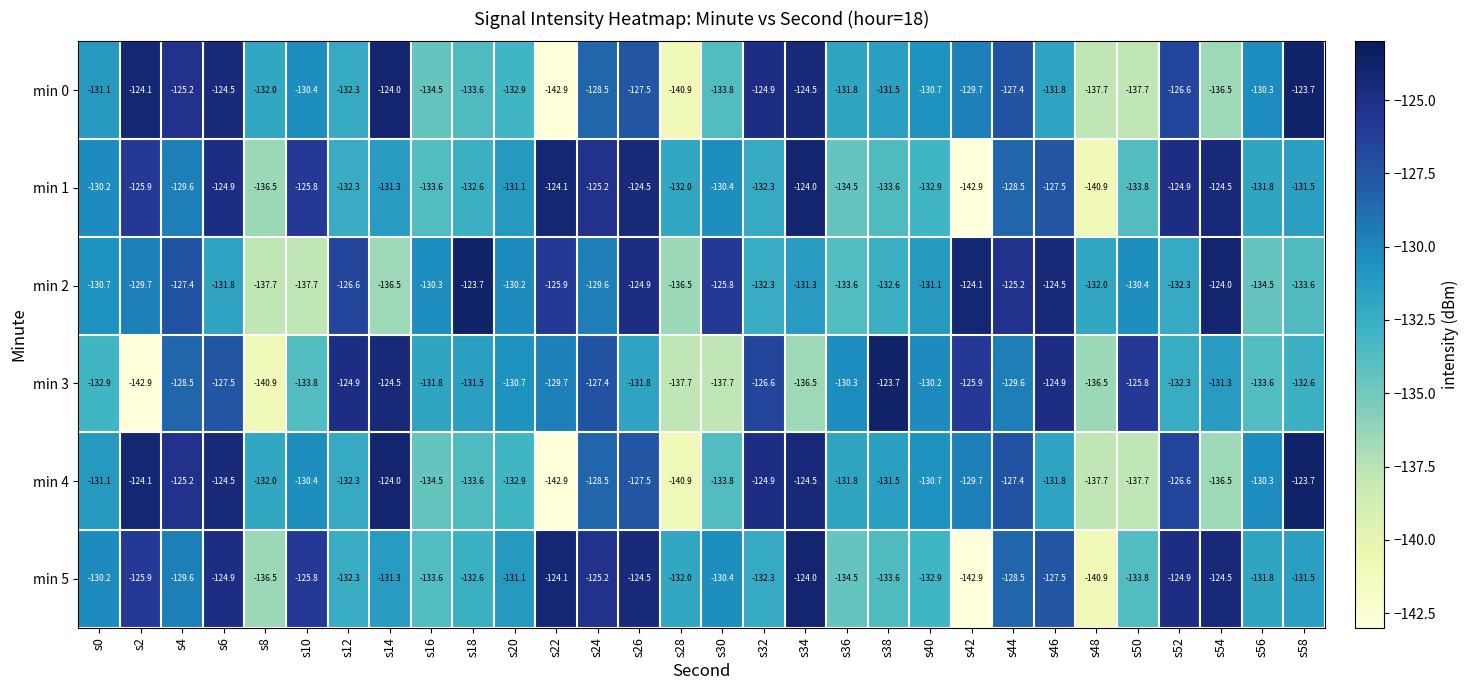

What is the minimum value for min 5?

-142.9